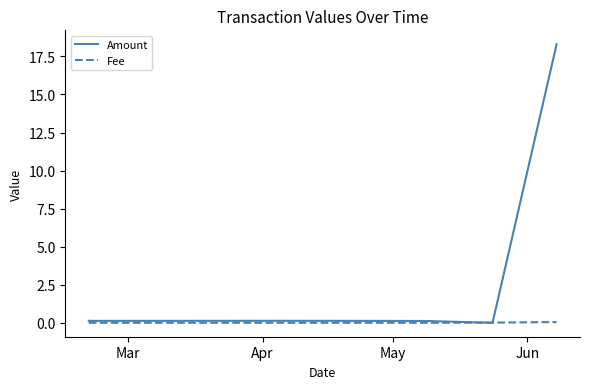

List the series in order of their overall mean, highest first.

Amount, Fee